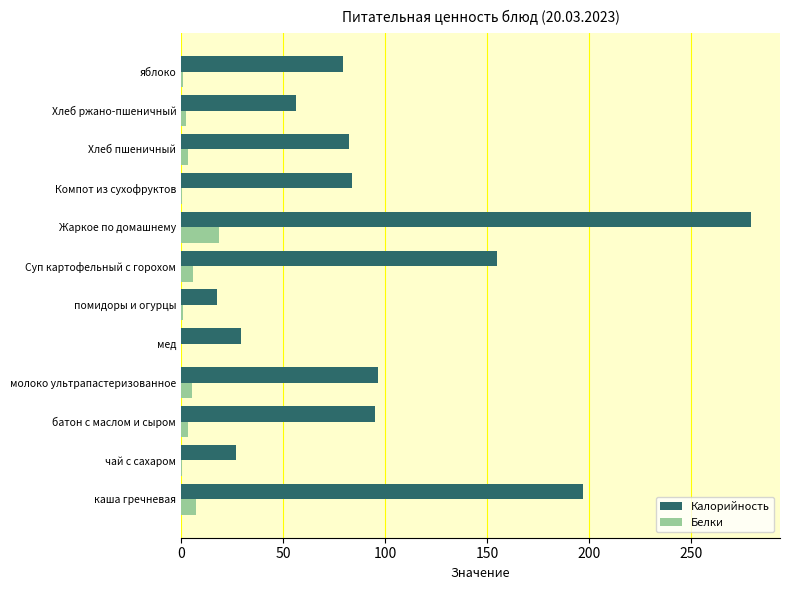

Which series changed the most between батон с маслом и сыром and Хлеб ржано-пшеничный?

Калорийность